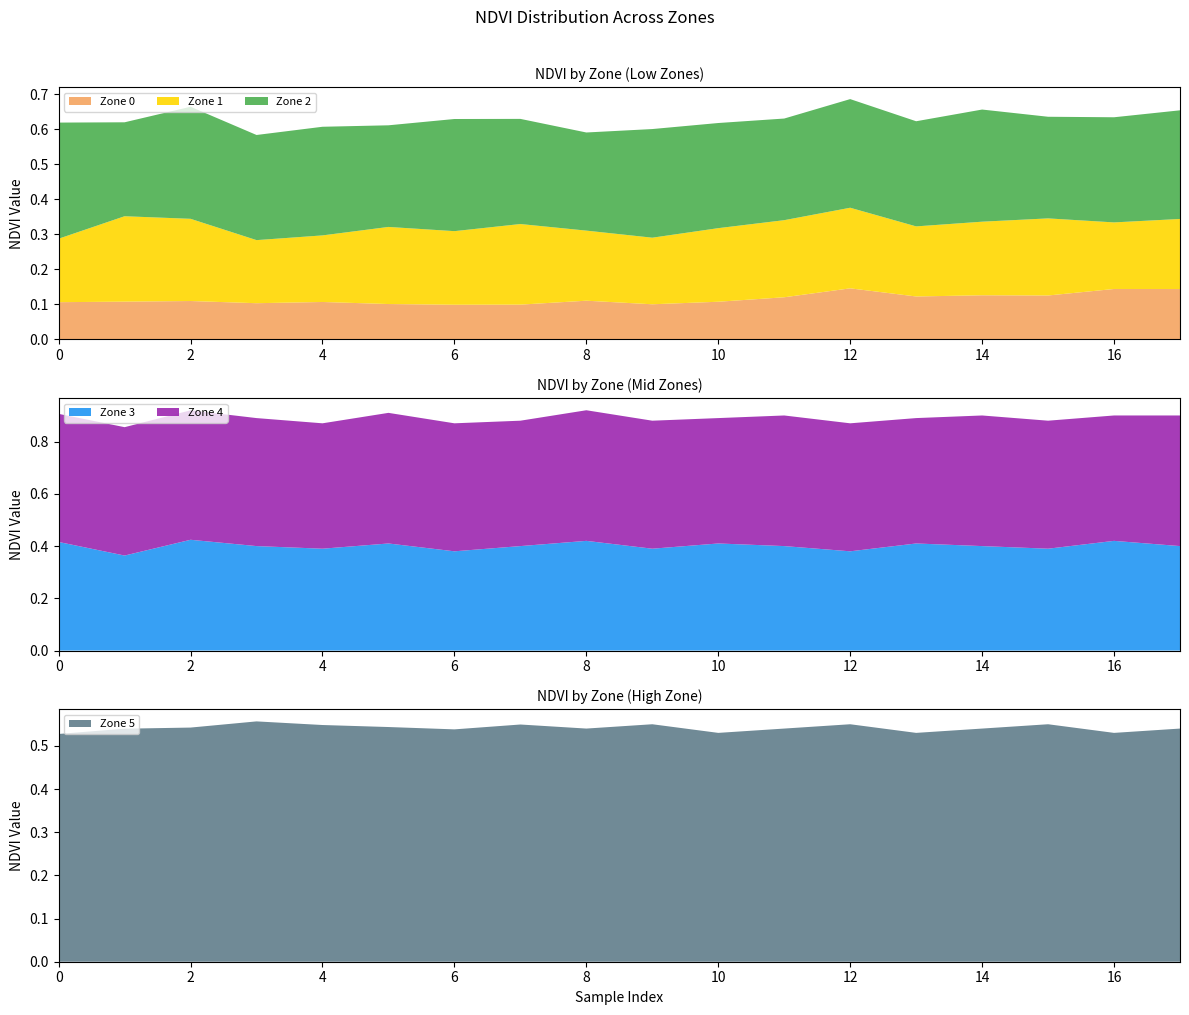

Reading left to right, extract all data points from this chart.

Zone 0: 0=0.1	1=0.1	2=0.1	3=0.1	4=0.1	5=0.1	6=0.1	7=0.1	8=0.1	9=0.1	10=0.1	11=0.1	12=0.1	13=0.1	14=0.1	15=0.1	16=0.1	17=0.1
Zone 1: 0=0.2	1=0.2	2=0.2	3=0.2	4=0.2	5=0.2	6=0.2	7=0.2	8=0.2	9=0.2	10=0.2	11=0.2	12=0.2	13=0.2	14=0.2	15=0.2	16=0.2	17=0.2
Zone 2: 0=0.3	1=0.3	2=0.3	3=0.3	4=0.3	5=0.3	6=0.3	7=0.3	8=0.3	9=0.3	10=0.3	11=0.3	12=0.3	13=0.3	14=0.3	15=0.3	16=0.3	17=0.3
Zone 3: 0=0.4	1=0.4	2=0.4	3=0.4	4=0.4	5=0.4	6=0.4	7=0.4	8=0.4	9=0.4	10=0.4	11=0.4	12=0.4	13=0.4	14=0.4	15=0.4	16=0.4	17=0.4
Zone 4: 0=0.5	1=0.5	2=0.5	3=0.5	4=0.5	5=0.5	6=0.5	7=0.5	8=0.5	9=0.5	10=0.5	11=0.5	12=0.5	13=0.5	14=0.5	15=0.5	16=0.5	17=0.5
Zone 5: 0=0.5	1=0.5	2=0.5	3=0.6	4=0.5	5=0.5	6=0.5	7=0.5	8=0.5	9=0.6	10=0.5	11=0.5	12=0.6	13=0.5	14=0.5	15=0.6	16=0.5	17=0.5